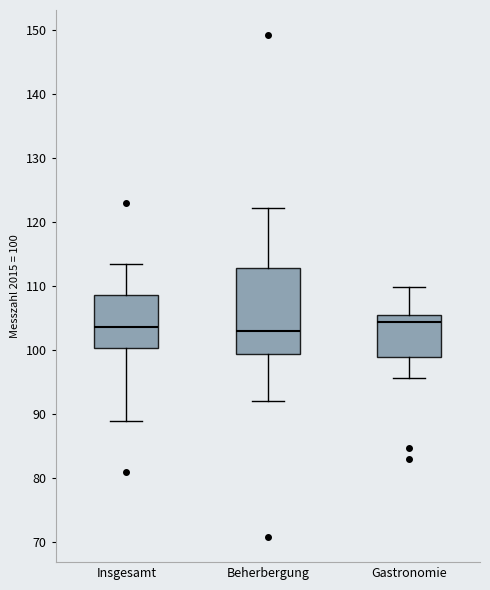

Where does the lower whisker of the box for Beherbergung end on the y-axis? The values are not printed on the chart, so give them approximately, as read against the axis.

92